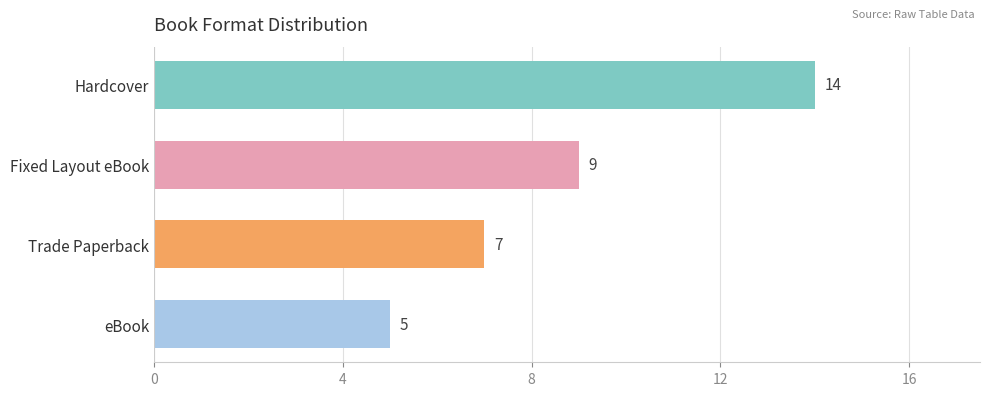

Rank the categories by value from highest to lowest.

Hardcover, Fixed Layout eBook, Trade Paperback, eBook